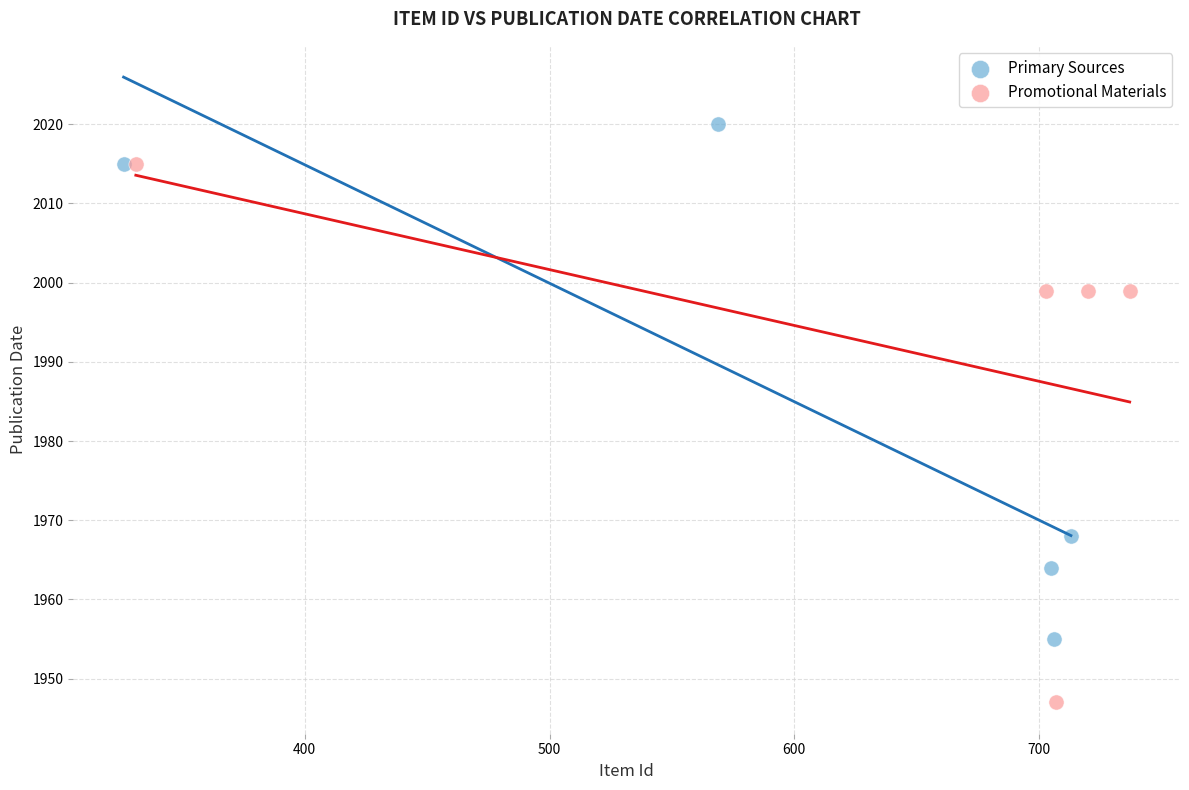

Which series reaches the minimum Y coordinate?

Promotional Materials